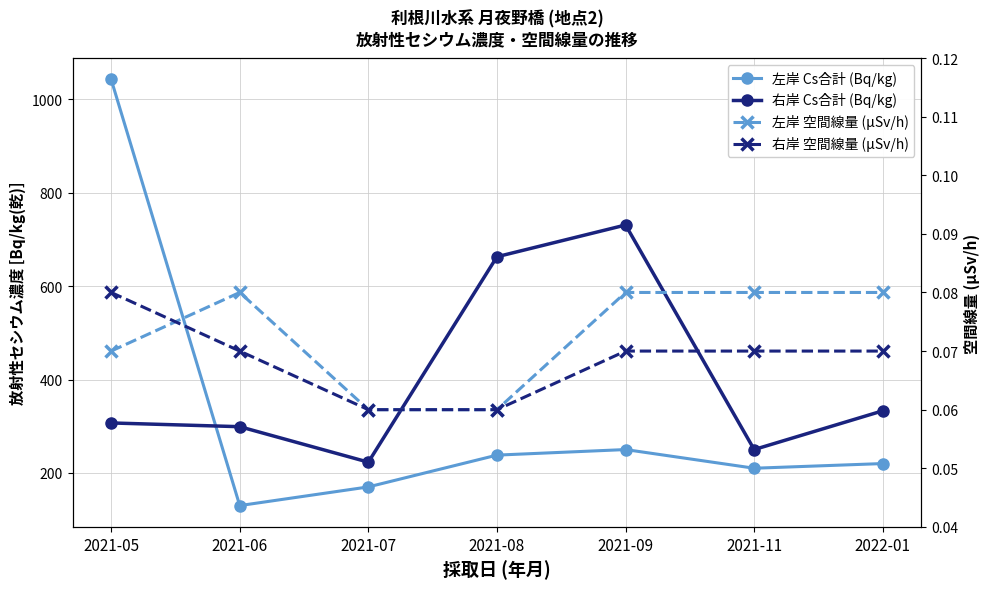

Between 2021-09 and 2021-11, which series saw the biggest shift?

右岸 Cs合計 (Bq/kg)